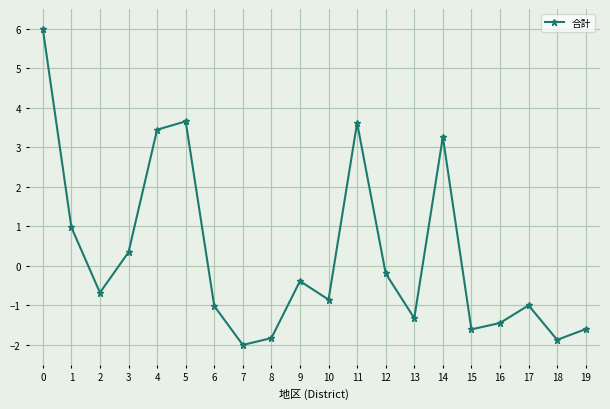

Is it true that the value at 15 is -1.6?

True